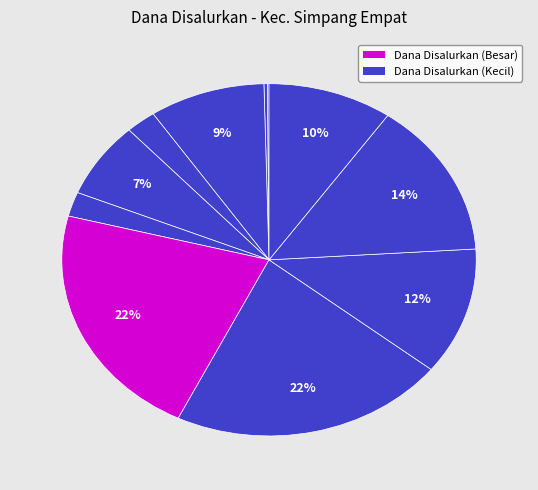

Is there any slice that represents more than half of the pie?

No